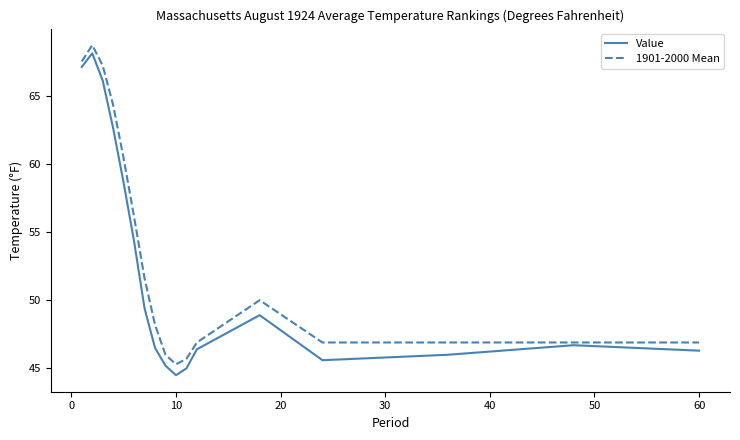

Which series has the largest total across all categories?

1901-2000 Mean